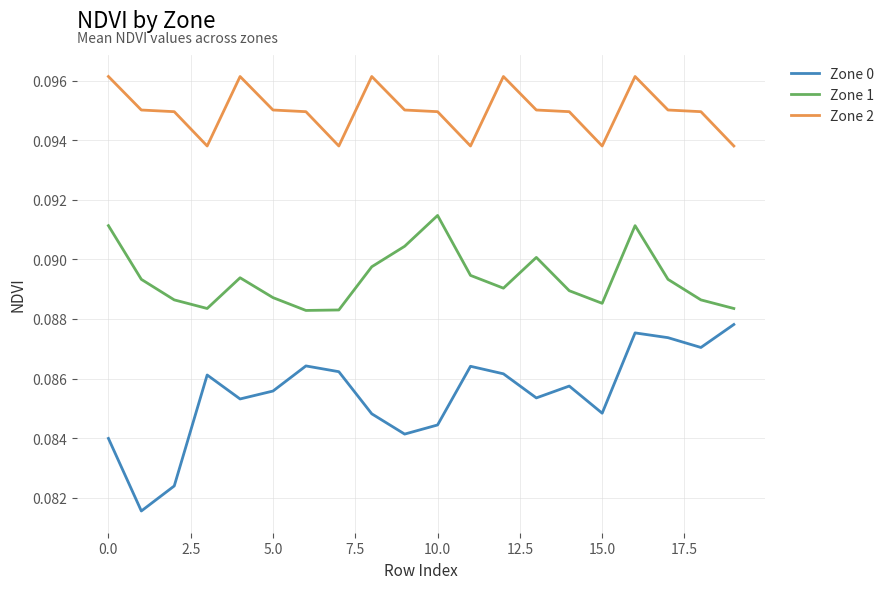

True or false: Zone 1 and Zone 0 intersect in this chart.

False